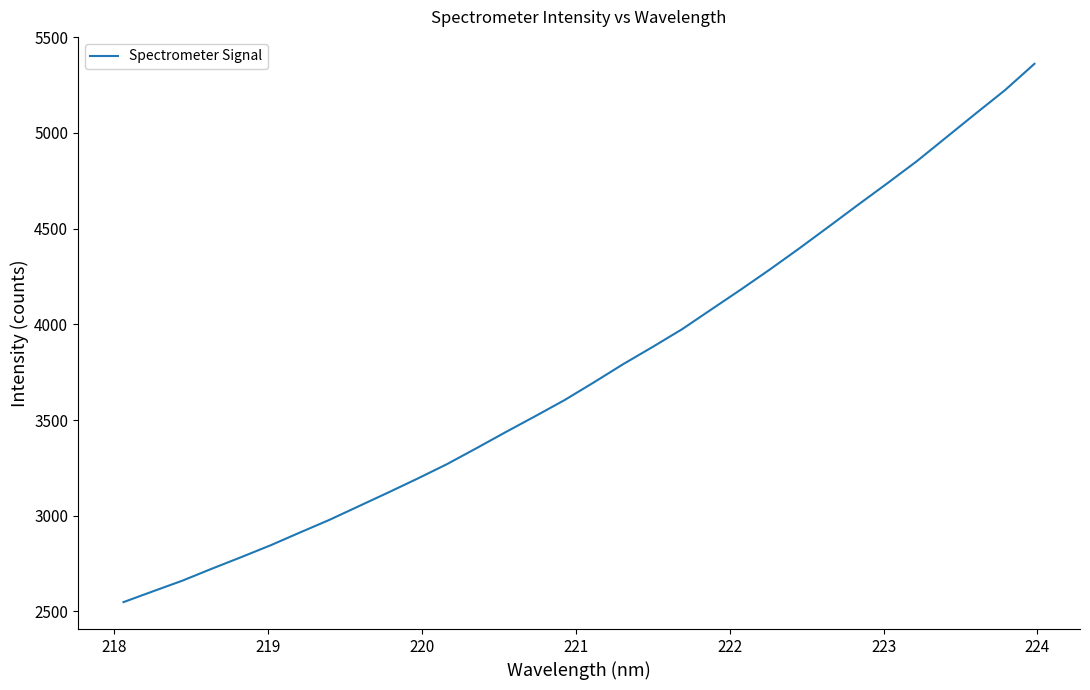

What is the smallest value displayed?

2548.6